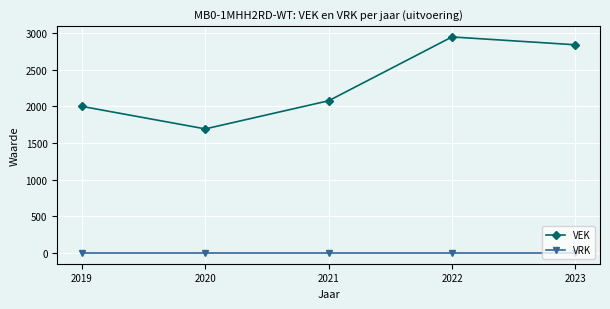

Where is VEK nearest to the value 2320?

2021